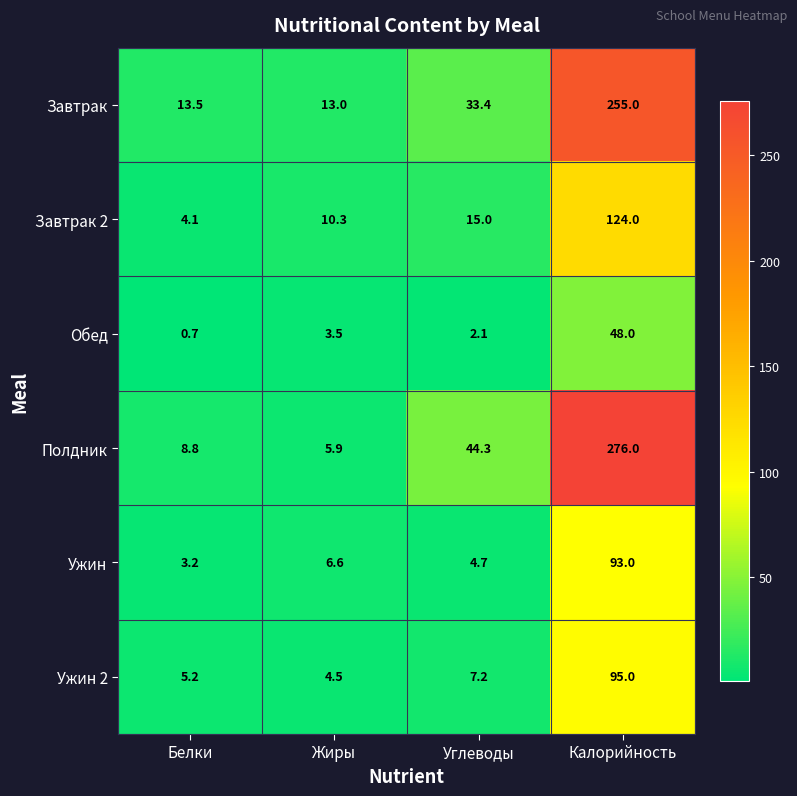

At Калорийность, list the series in order from largest to smallest.

Полдник, Завтрак, Завтрак 2, Ужин 2, Ужин, Обед